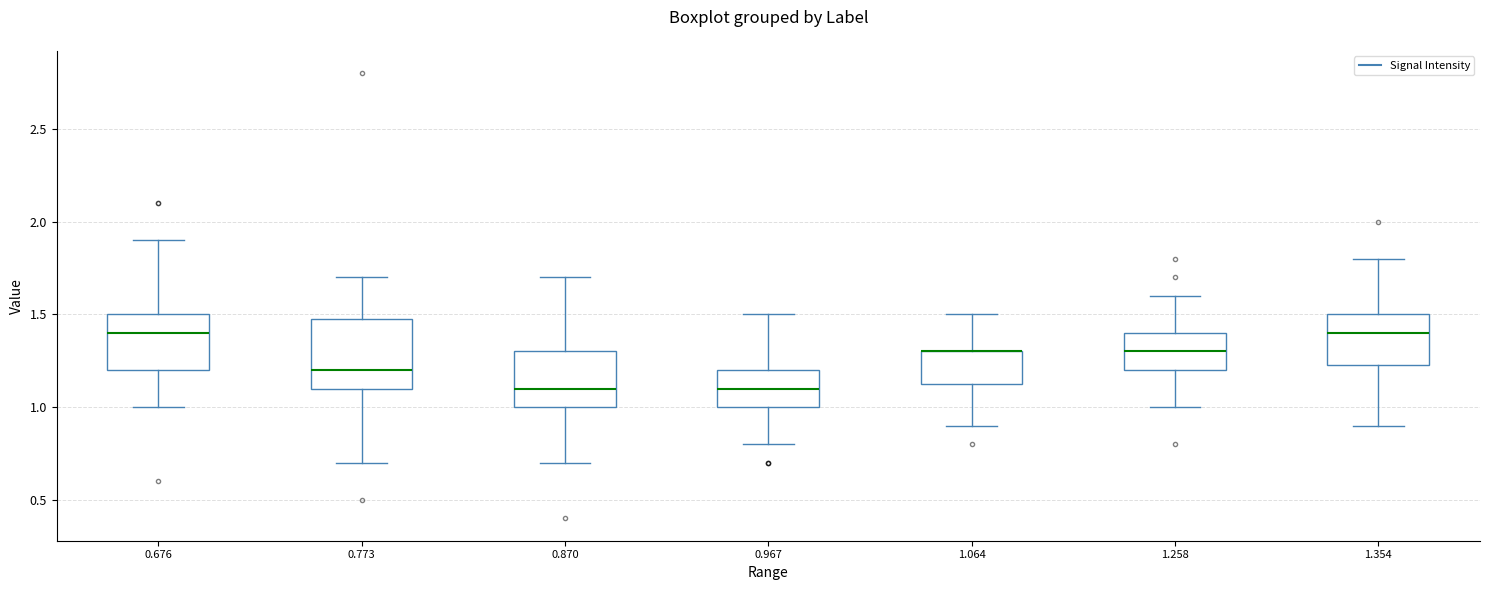

Reading left to right, read every box against the y-axis: the position of its median line, the range the box covers, and the ends of its whiskers. The values are not printed on the chart, so give them approximately, as read against the axis.

0.676: median 1.40, box 1.20 to 1.50, whiskers 1.00 to 1.90
0.773: median 1.20, box 1.10 to 1.50, whiskers 0.70 to 1.70
0.870: median 1.10, box 1.00 to 1.30, whiskers 0.70 to 1.70
0.967: median 1.10, box 1.00 to 1.20, whiskers 0.80 to 1.50
1.064: median 1.30 (drawn on the box's upper edge), box 1.15 to 1.30, whiskers 0.90 to 1.50
1.258: median 1.30, box 1.20 to 1.40, whiskers 1.00 to 1.60
1.354: median 1.40, box 1.25 to 1.50, whiskers 0.90 to 1.80